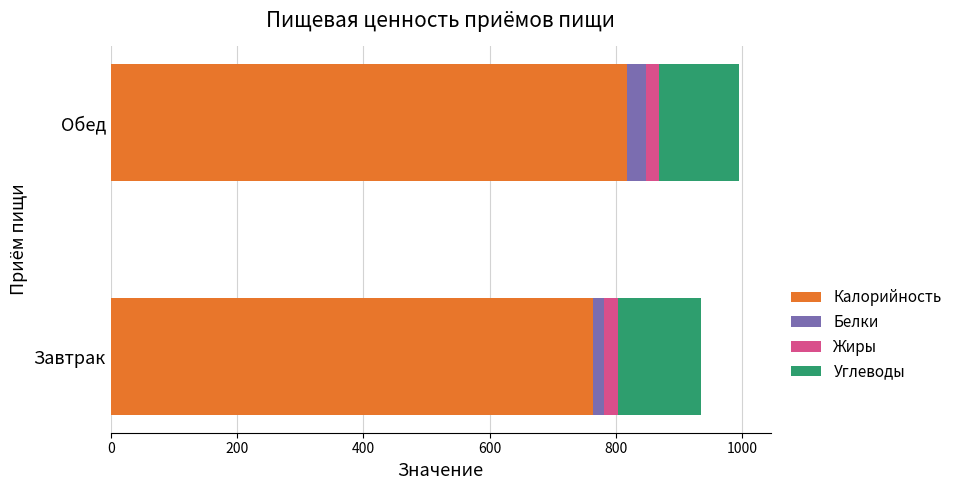

Count the number of categories in the chart.

2